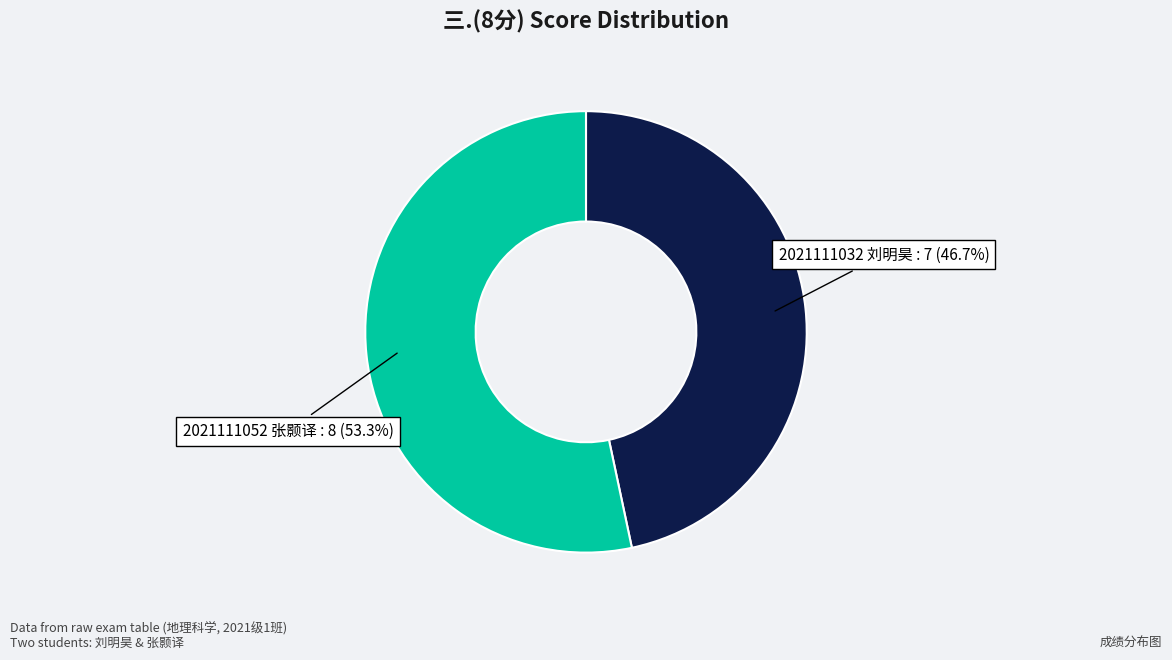

To the nearest percent, what is the combined percentage of 2021111032 刘明昊 and 2021111052 张颢译?

100%